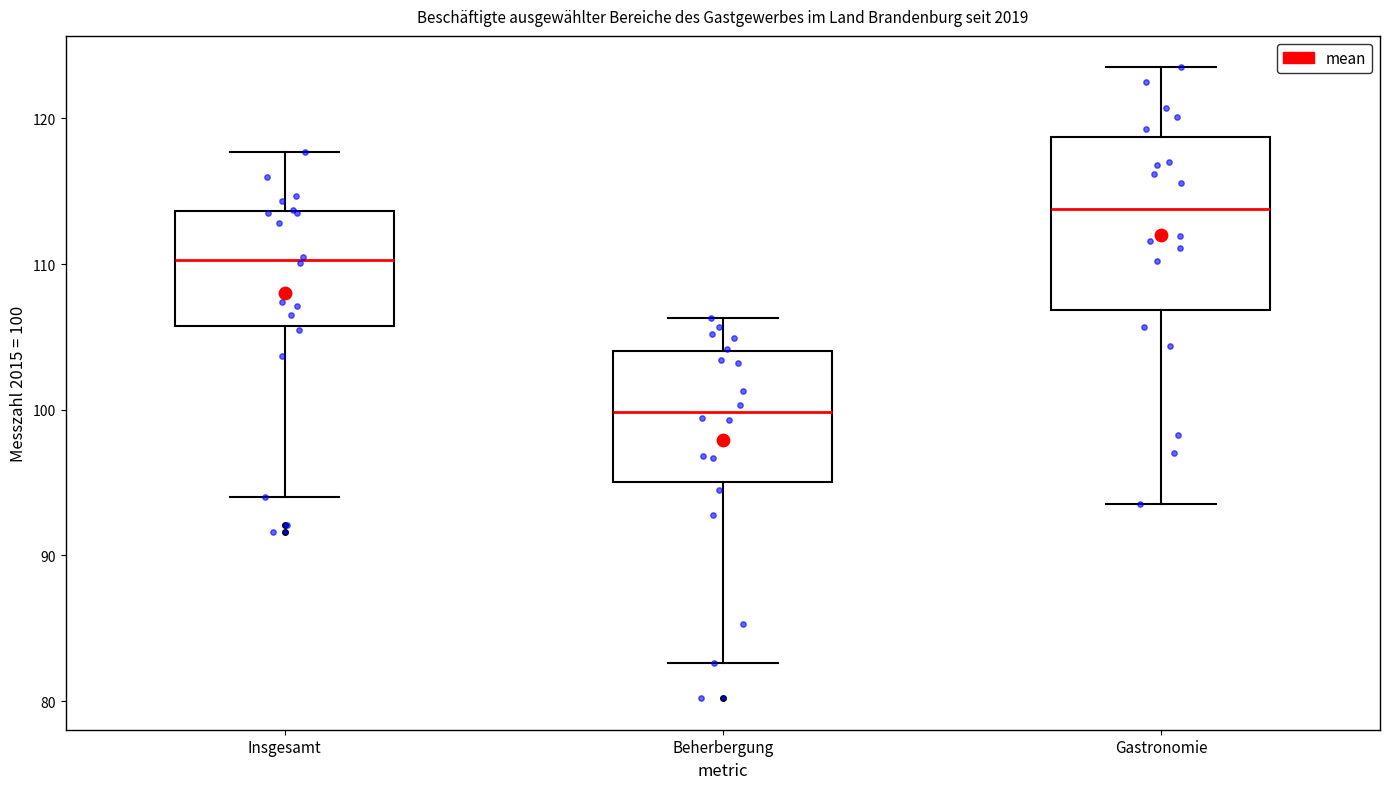

Where does the upper whisker of the box for Insgesamt end on the y-axis? The values are not printed on the chart, so give them approximately, as read against the axis.

118